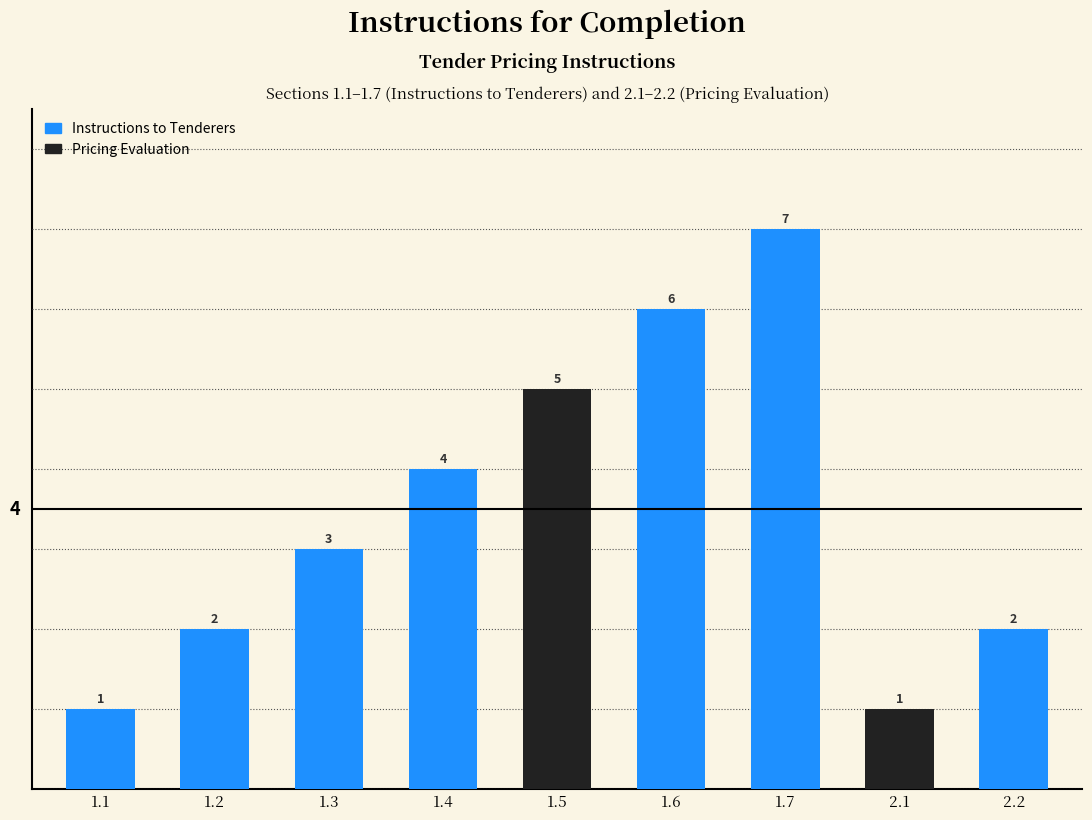

What is the greatest value displayed?

7